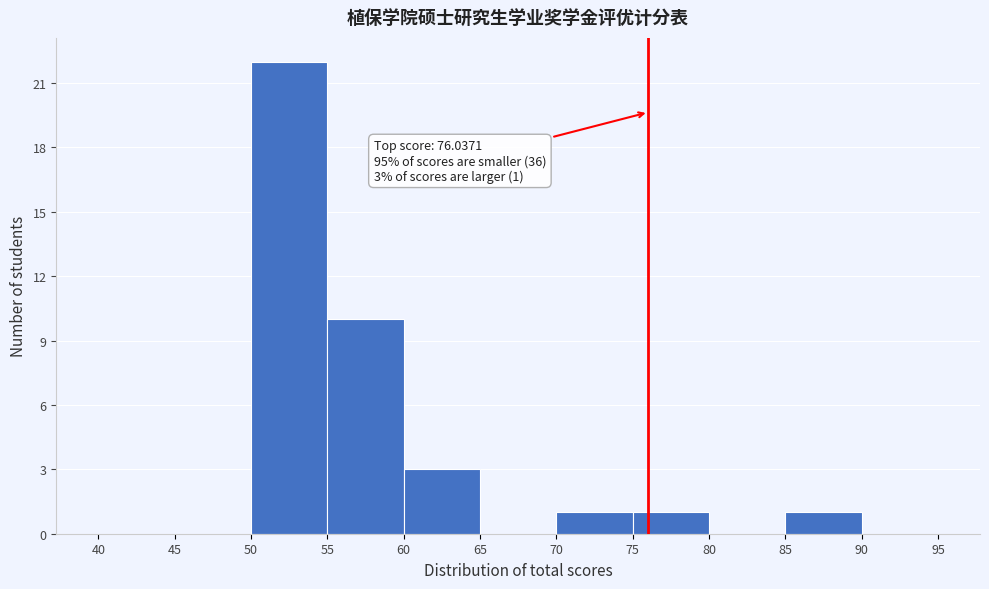

Over which range of the x-axis is the bar tallest?

50 to 55